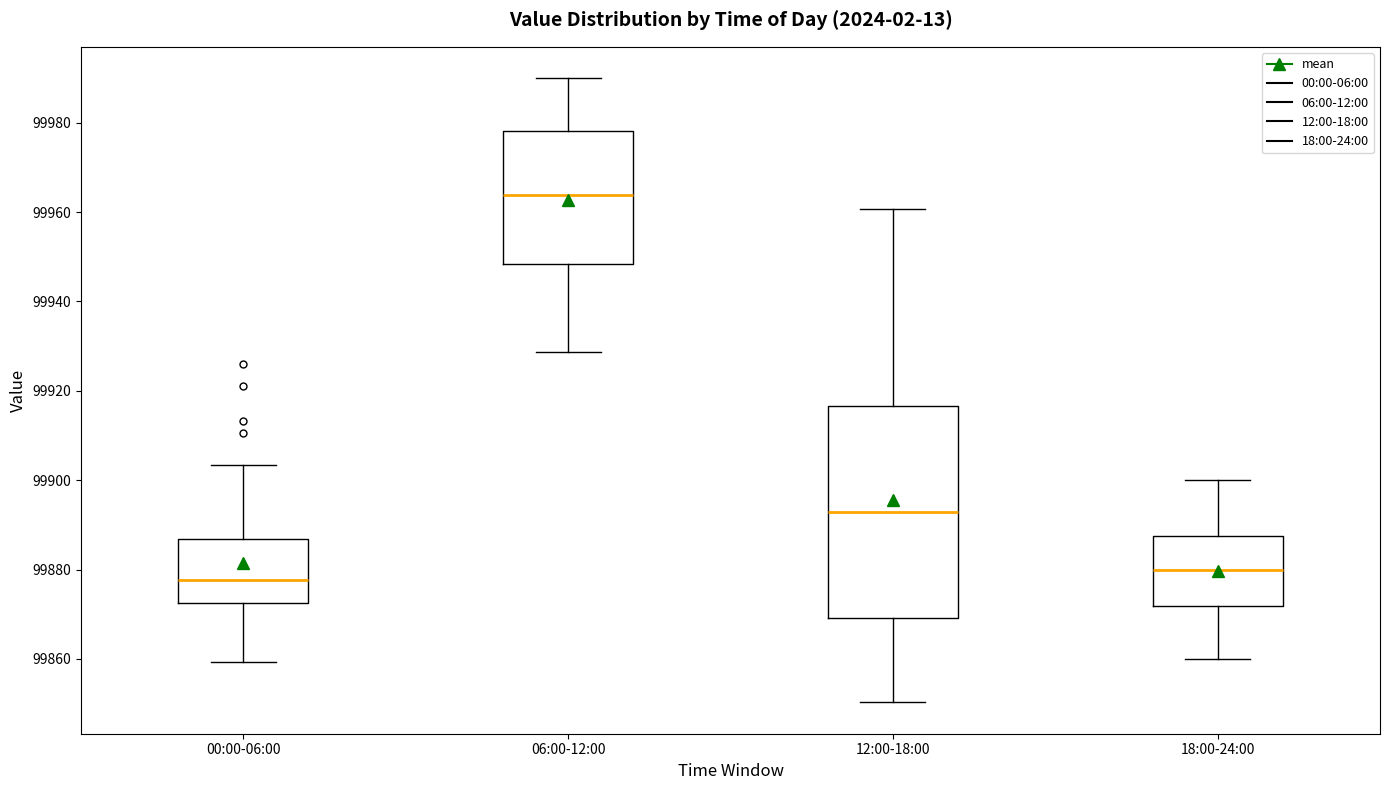

Reading left to right, transcribe this box plot: for each box, give where its median line is, the range the box spans, and where its two whiskers end, as read against the y-axis. The values are not printed on the chart, so give them approximately, as read against the axis.

00:00-06:00: median 99878, box 99872 to 99886, whiskers 99860 to 99904
06:00-12:00: median 99964, box 99948 to 99978, whiskers 99928 to 99990
12:00-18:00: median 99892, box 99870 to 99916, whiskers 99850 to 99960
18:00-24:00: median 99880, box 99872 to 99888, whiskers 99860 to 99900